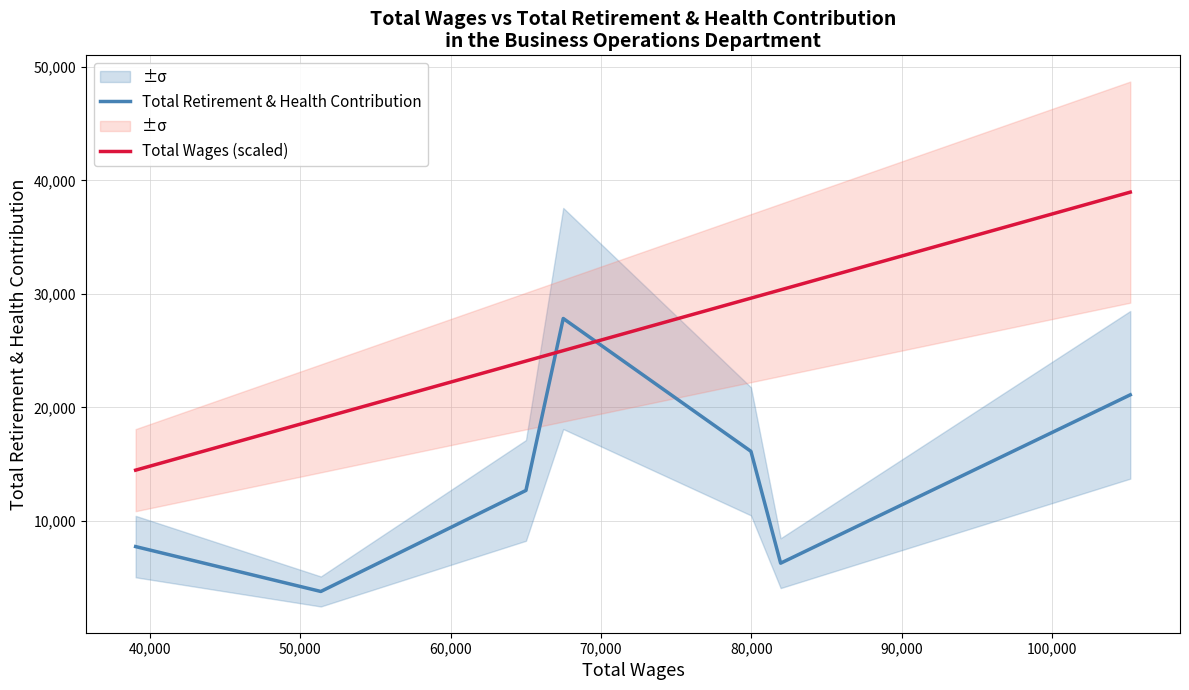

Reading left to right, what are all the values shown in this chart?

Total Retirement & Health Contribution: 7735.0	3780.0	12684.0	27836.0	16128.0	6273.0	21109.0
Total Wages (scaled): 14470.3	19032.3	24084.8	25003.2	29627.1	30358.0	38970.4